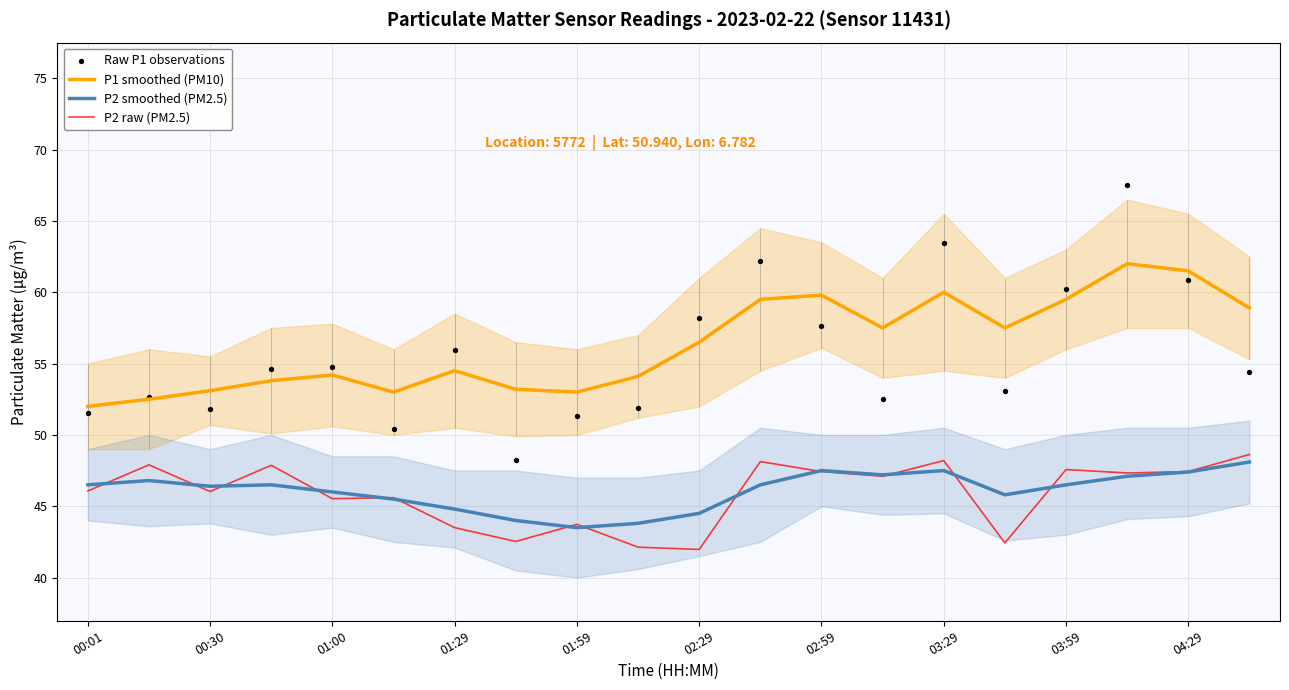

At how many categories does at least one series exceed 58?

8